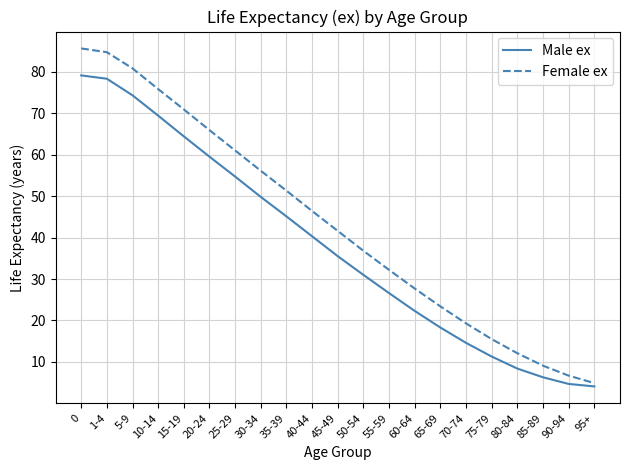

What is the difference between the maximum and minimum values in the Male ex series?

75.0